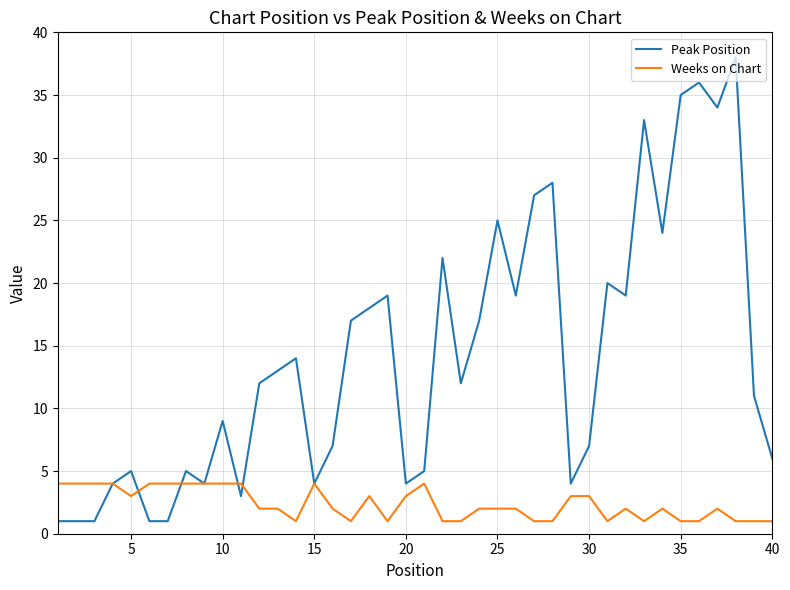

Rank the series by their average value, from lowest to highest.

Weeks on Chart, Peak Position